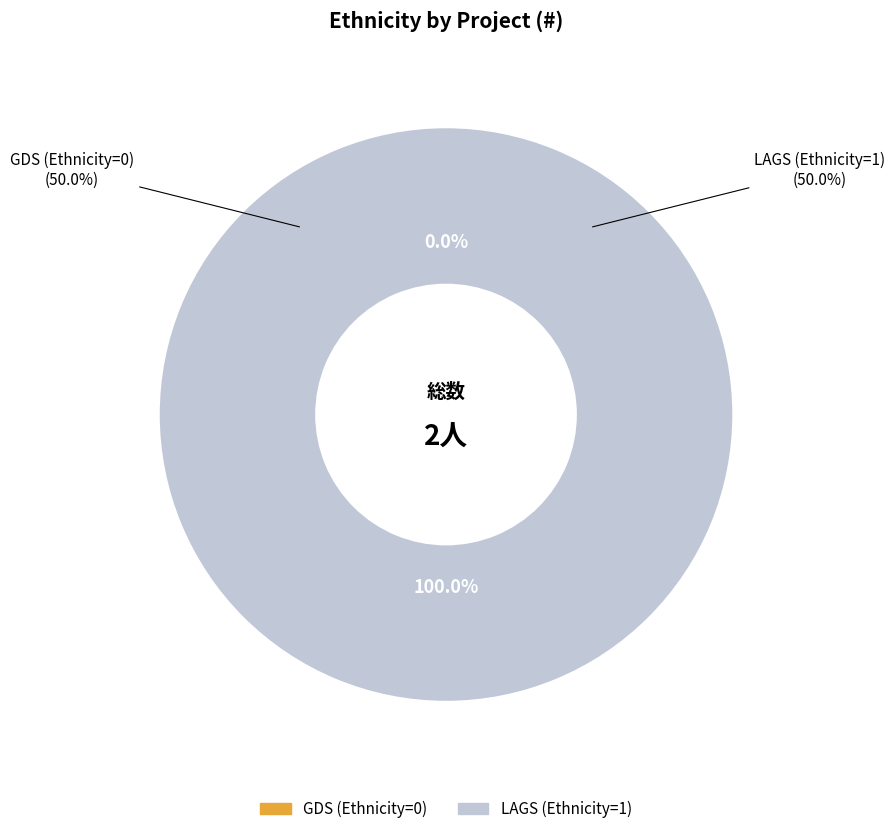

To the nearest percent, what is the difference between the 2 and 1 slice percentages?

100%